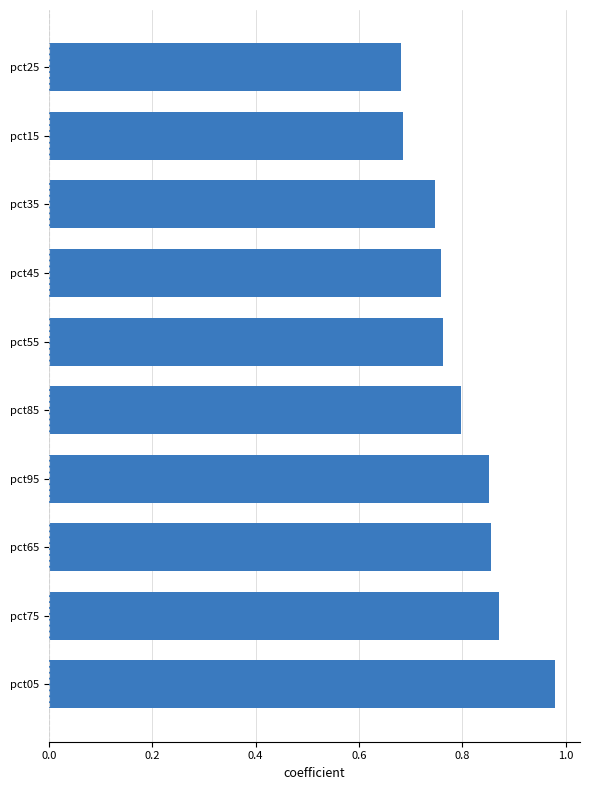

Which category has the highest value across all series?

pct05